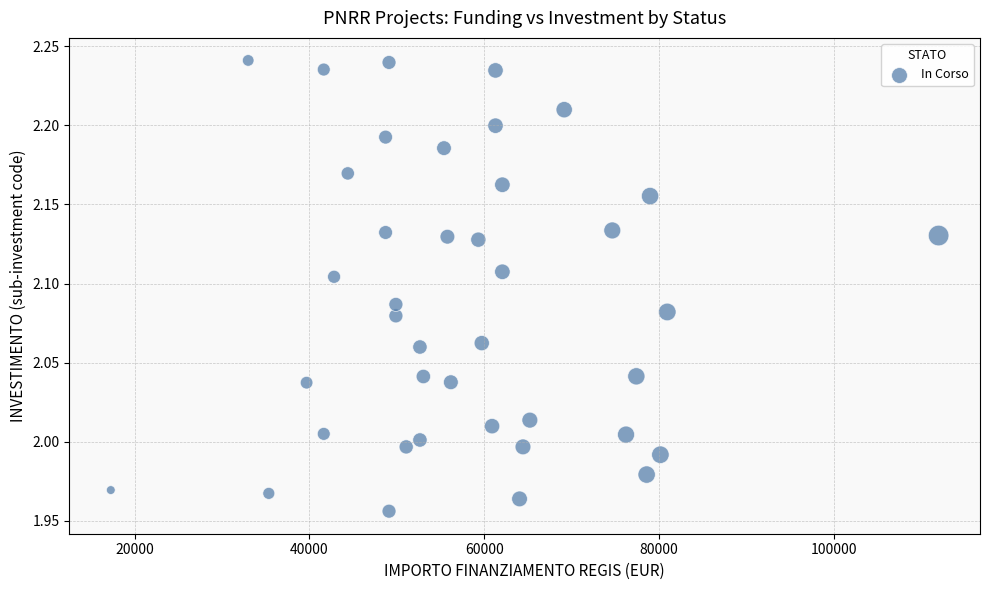

What is the range of Y values (max minus min)?

0.3